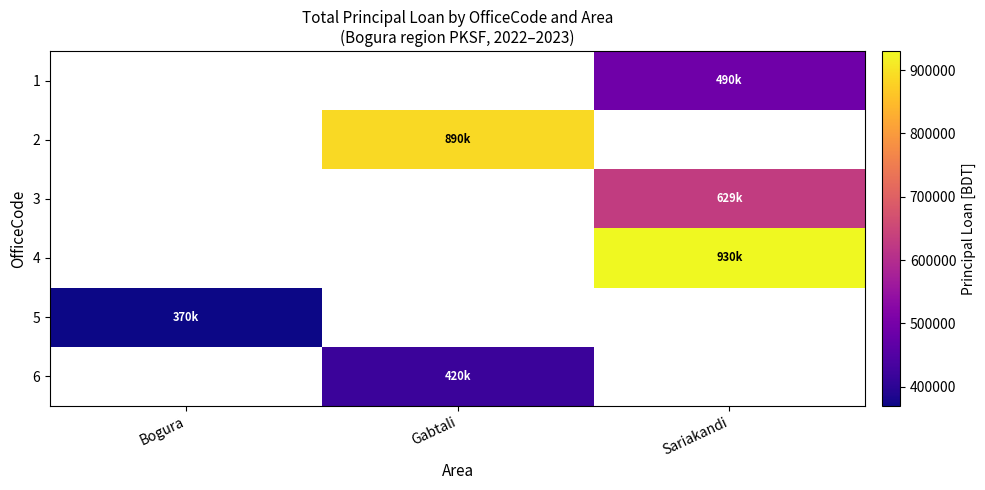

Reading right to left, list all the values displayed in this chart.

1: Sariakandi=490000	Gabtali=0	Bogura=0
2: Sariakandi=0	Gabtali=890000	Bogura=0
3: Sariakandi=629000	Gabtali=0	Bogura=0
4: Sariakandi=930000	Gabtali=0	Bogura=0
5: Sariakandi=0	Gabtali=0	Bogura=370000
6: Sariakandi=0	Gabtali=420000	Bogura=0